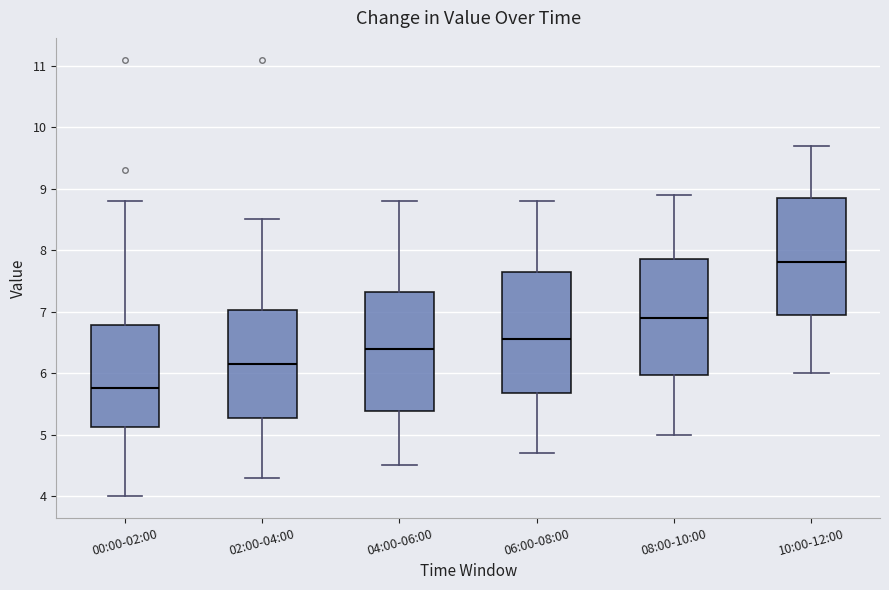

Reading left to right, transcribe this box plot: for each box, give where its median line is, the range the box spans, and where its two whiskers end, as read against the y-axis. The values are not printed on the chart, so give them approximately, as read against the axis.

00:00-02:00: median 5.8, box 5.1 to 6.8, whiskers 4.0 to 8.8
02:00-04:00: median 6.2, box 5.3 to 7.0, whiskers 4.3 to 8.5
04:00-06:00: median 6.4, box 5.4 to 7.3, whiskers 4.5 to 8.8
06:00-08:00: median 6.6, box 5.7 to 7.7, whiskers 4.7 to 8.8
08:00-10:00: median 6.9, box 6.0 to 7.9, whiskers 5.0 to 8.9
10:00-12:00: median 7.8, box 7.0 to 8.9, whiskers 6.0 to 9.7